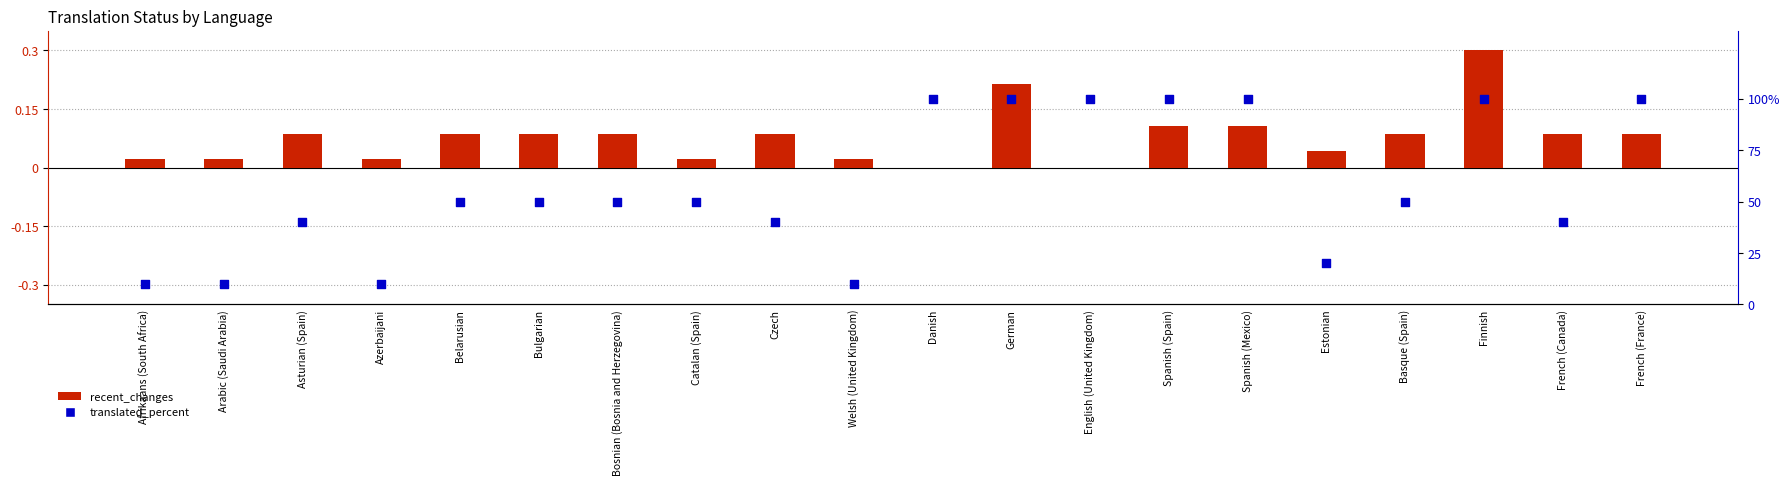

At how many categories does at least one series exceed 45?

12